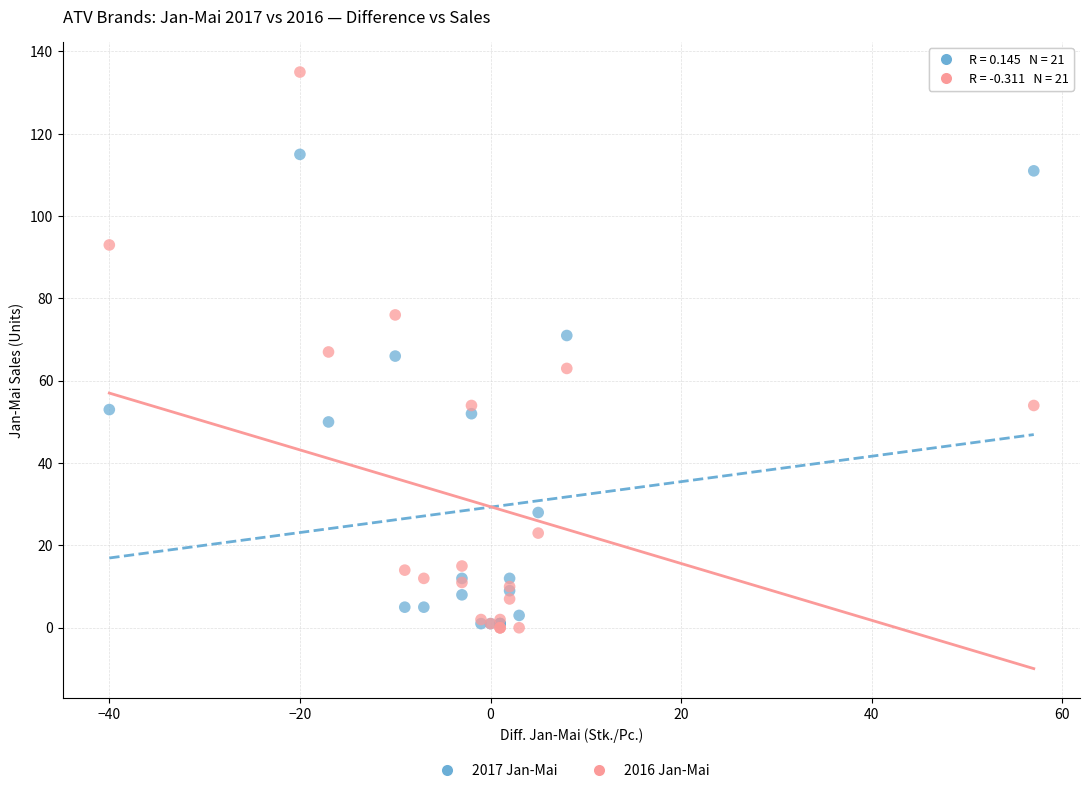

Which series contains the highest Y value?

2016 Jan-Mai